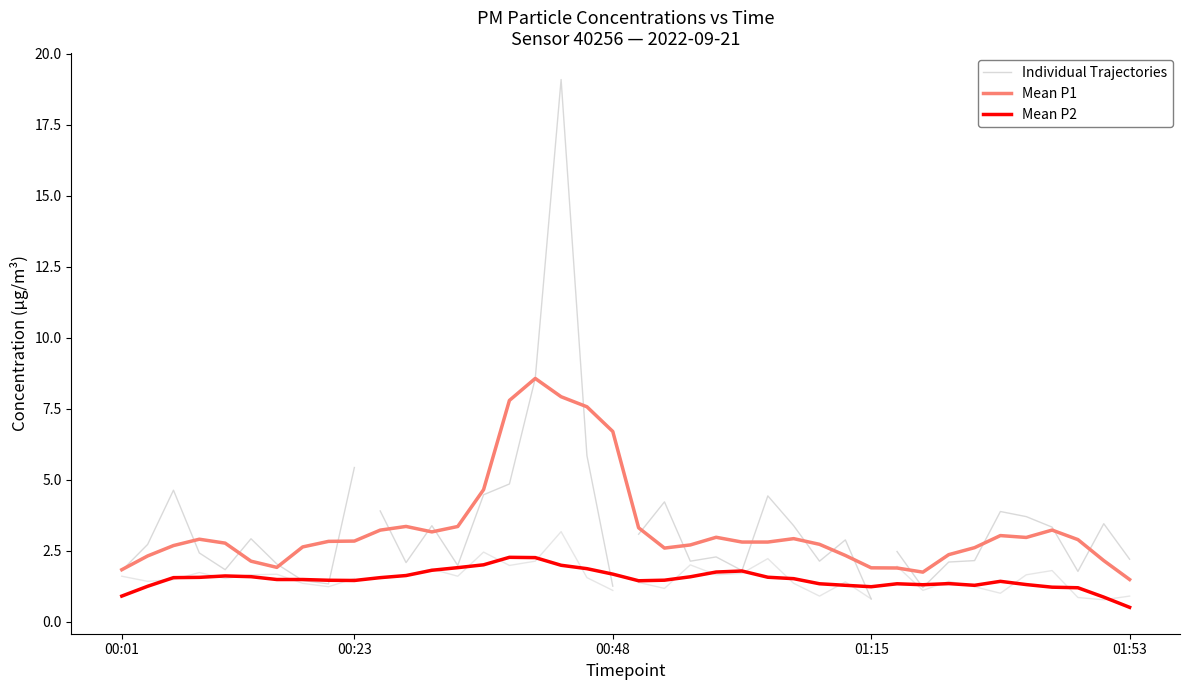

What is the sum of all P2 values?

61.4